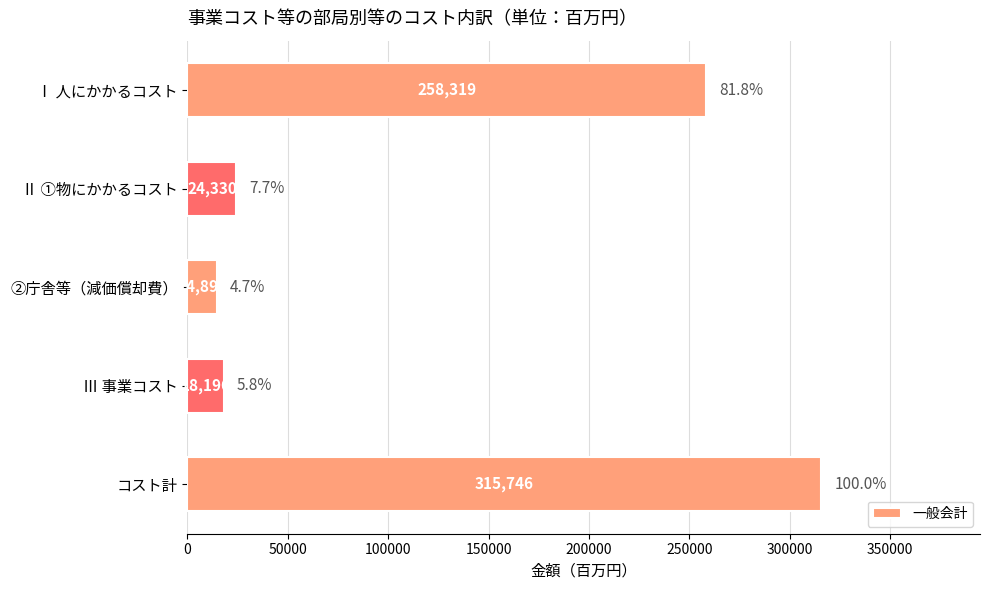

What is the greatest value displayed?

315746